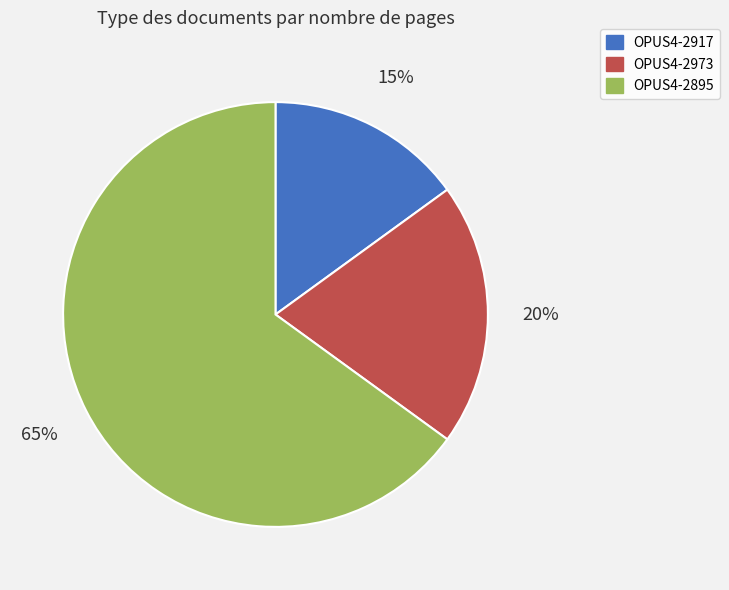

Is it true that OPUS4-2917 is 23% of the pie?

False